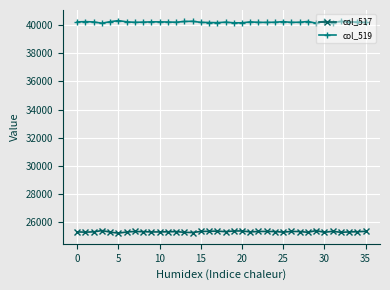

At how many categories does at least one series exceed 37327?

36